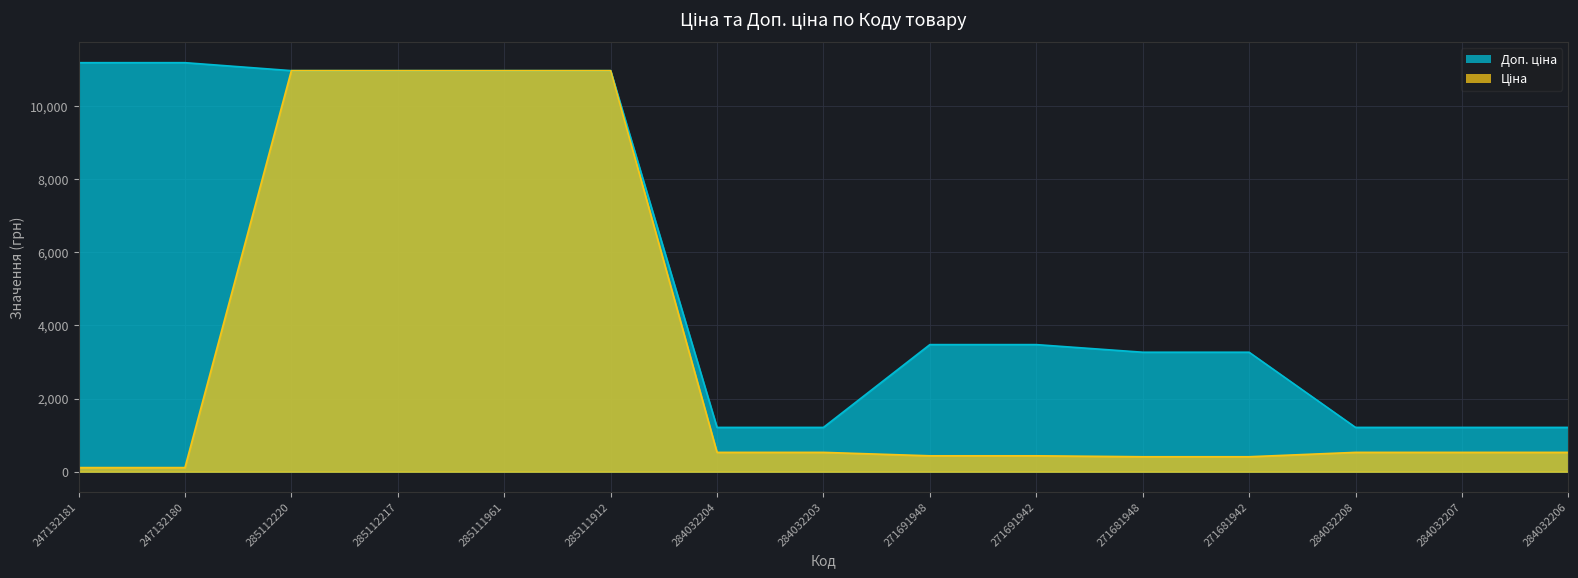

What is the value of the Доп. ціна point at the 13th from the left?

1210.7